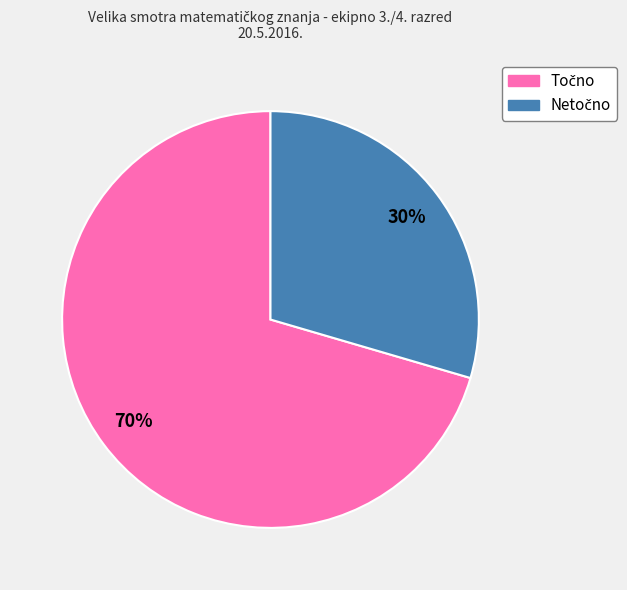

To the nearest percent, what is the average slice percentage?

50%